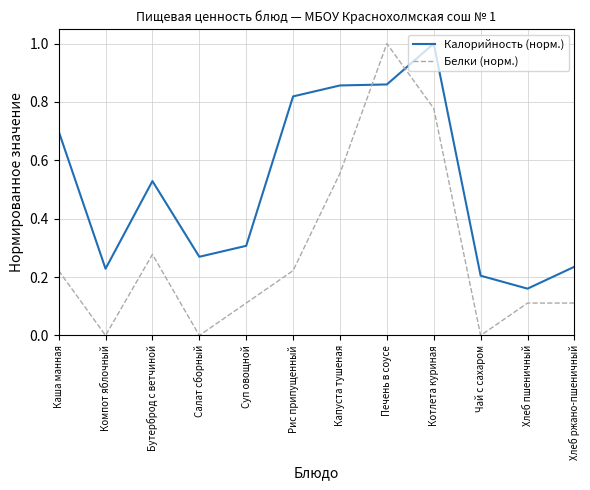

Is the value of Калорийность (норм.) at Котлета куриная greater than the value of Белки (норм.) at Каша манная?

Yes